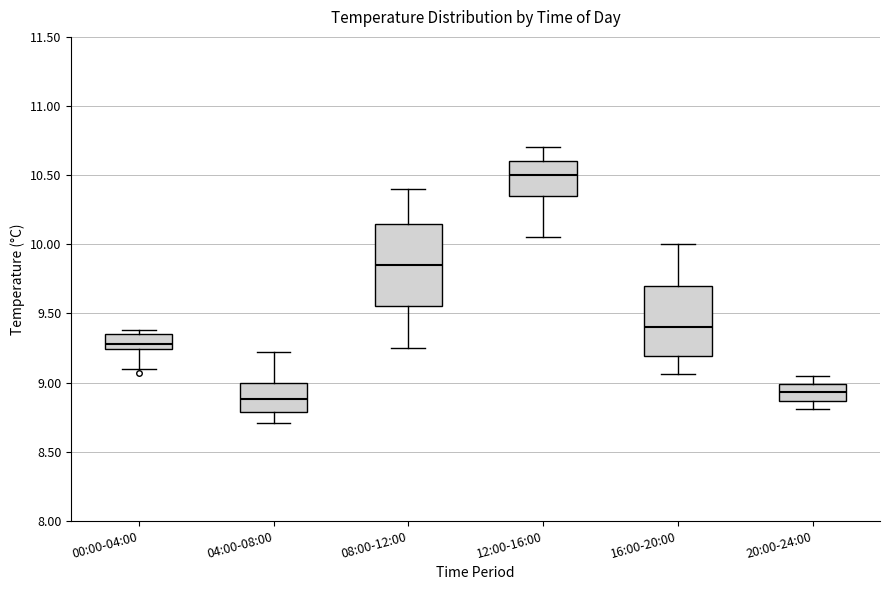

Which box is the tallest, from its lower edge to its upper edge?

08:00-12:00